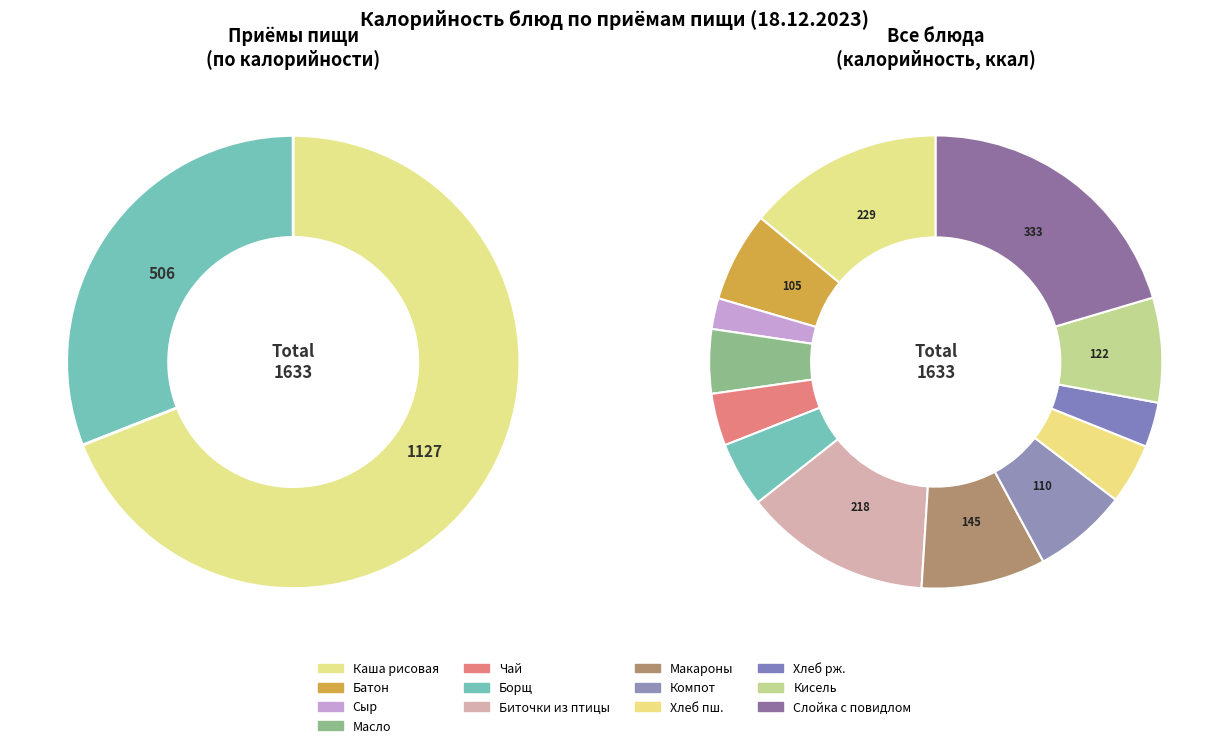

Which category has the smallest portion of the pie?

Сыр (порциями)